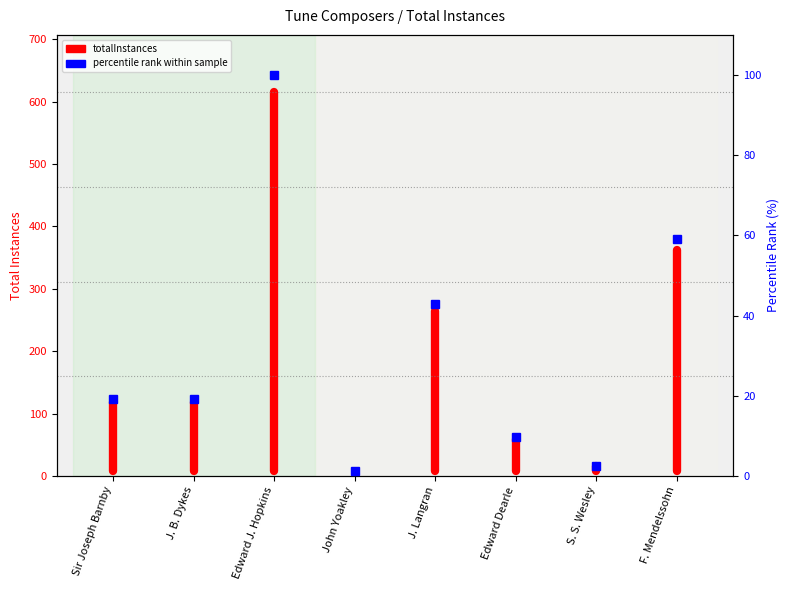

Approximately how many times larger is the value at J. Langran compared to F. Mendelssohn?

0.7